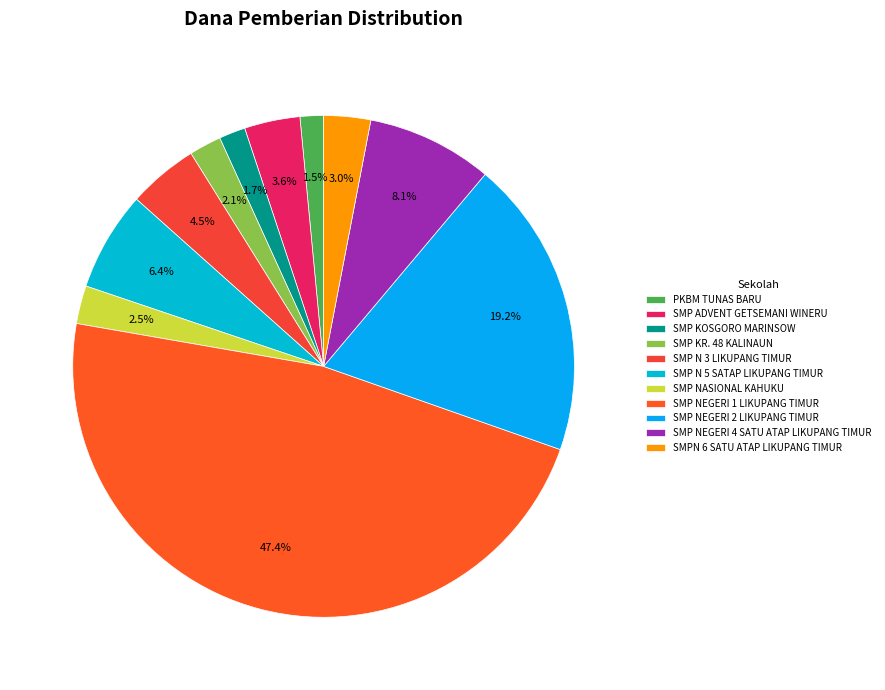

The SMP NEGERI 1 LIKUPANG TIMUR slice represents 47% of the pie. True or false?

True